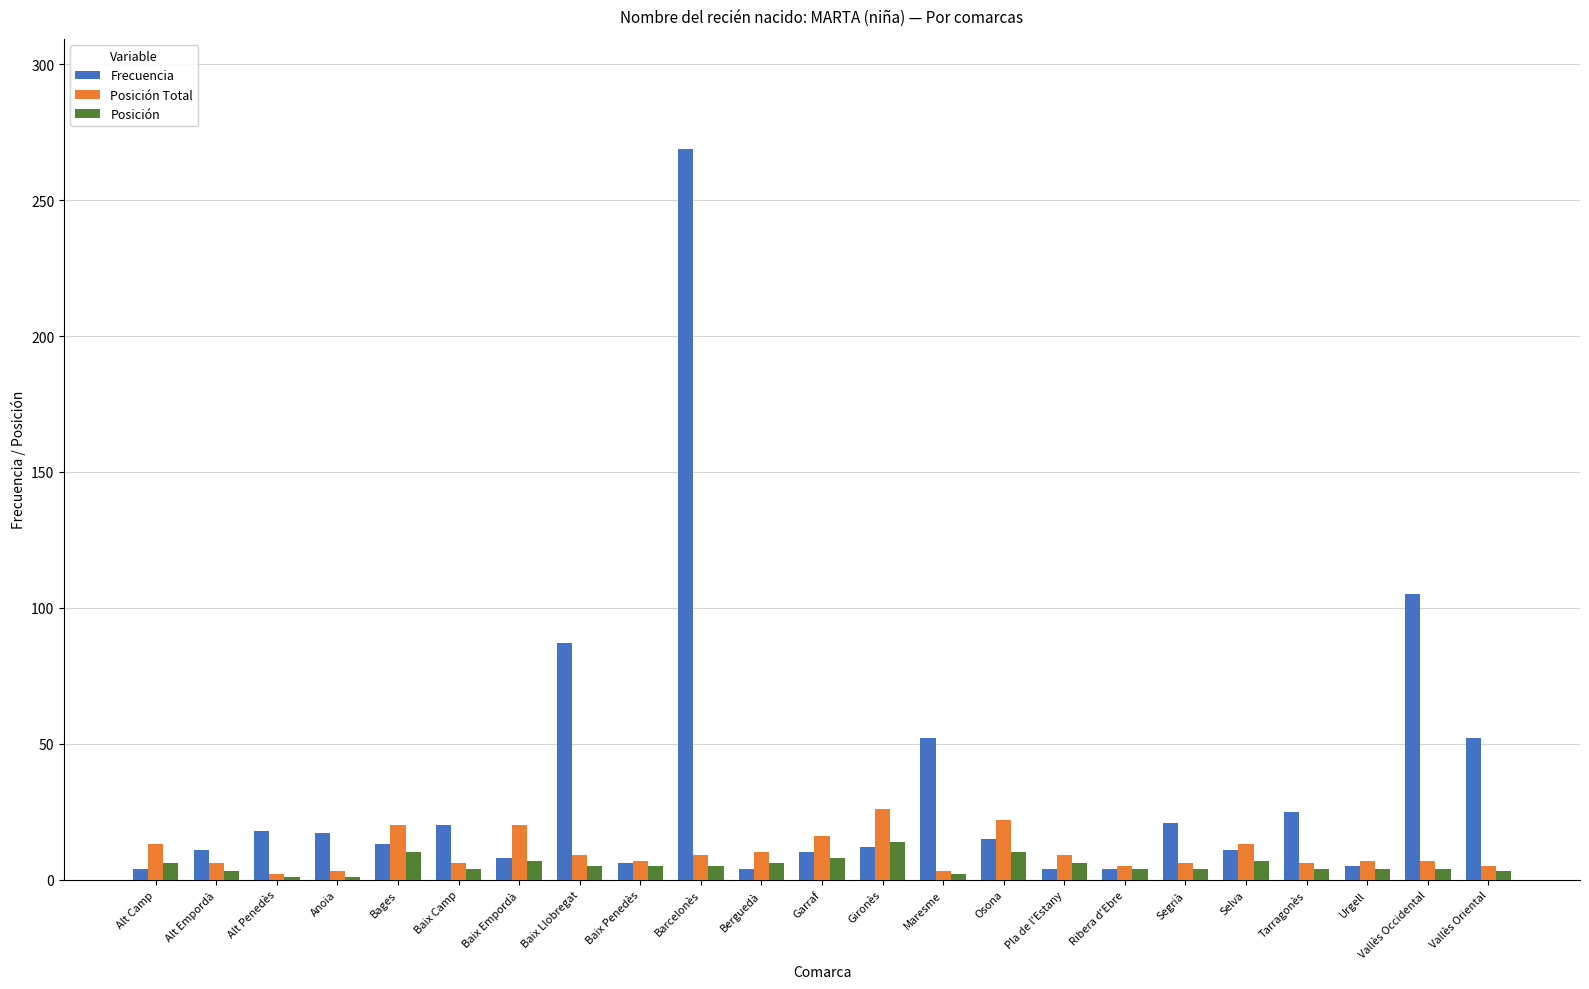

At which category is the sum across all series the highest?

Barcelonès